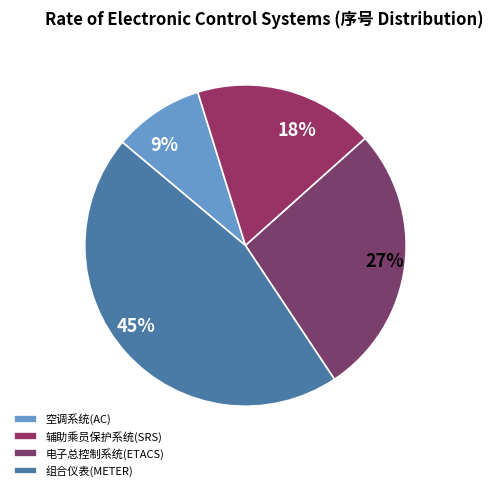

Is there a majority slice in this chart?

No